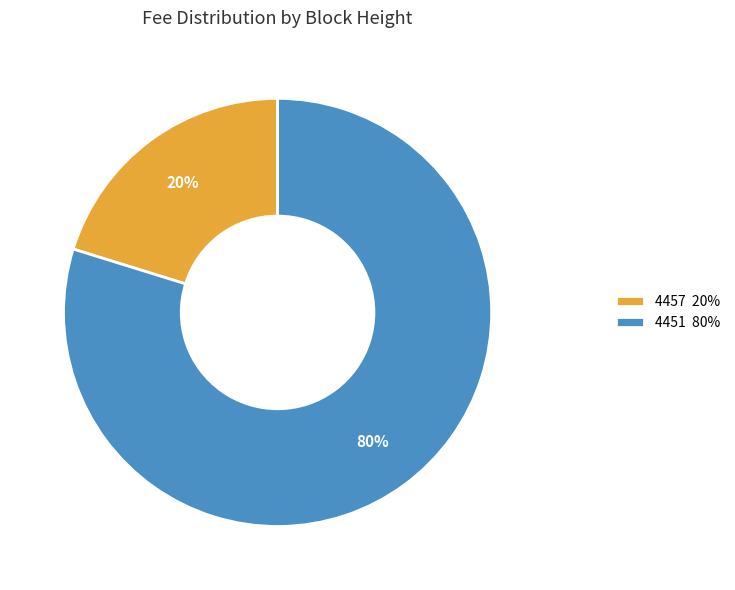

Rank the categories by value from highest to lowest.

4451, 4457